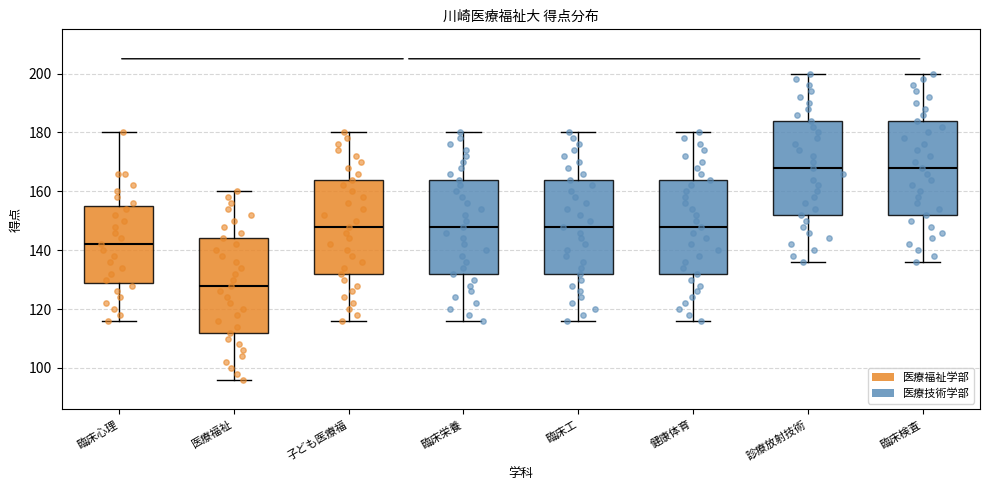

Which box has the lowest median line?

医療福祉